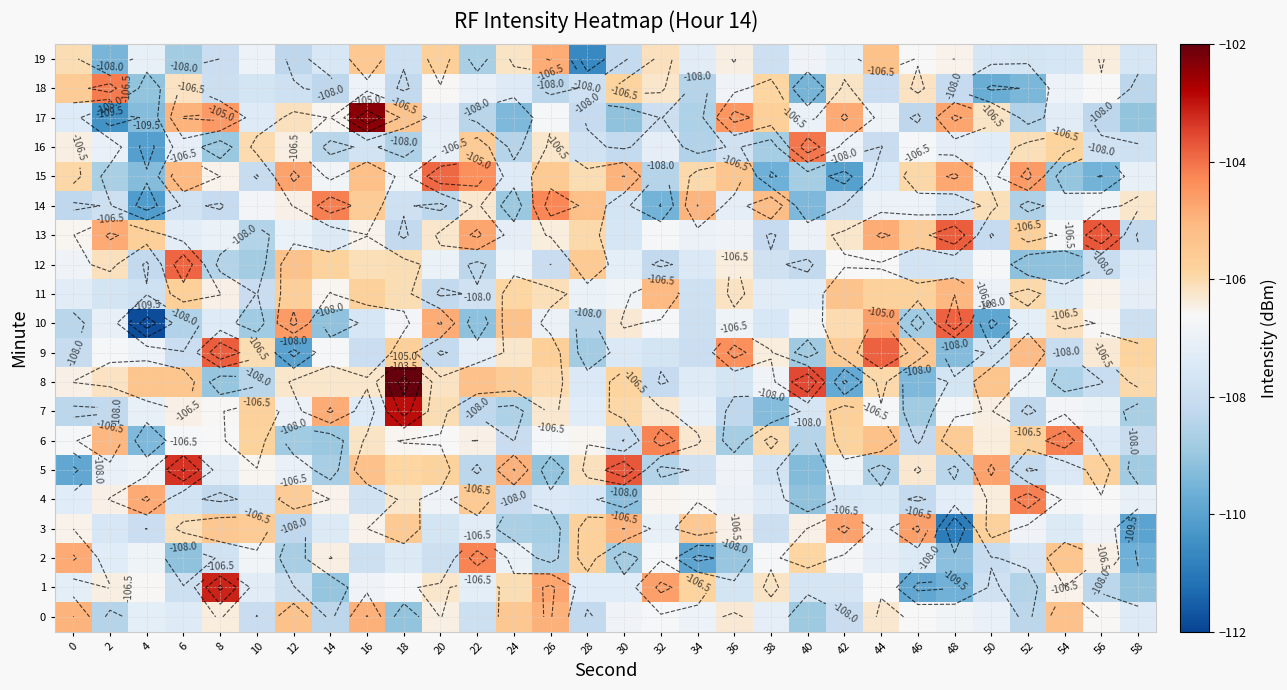

How many values in the 4 series are below -107?

16